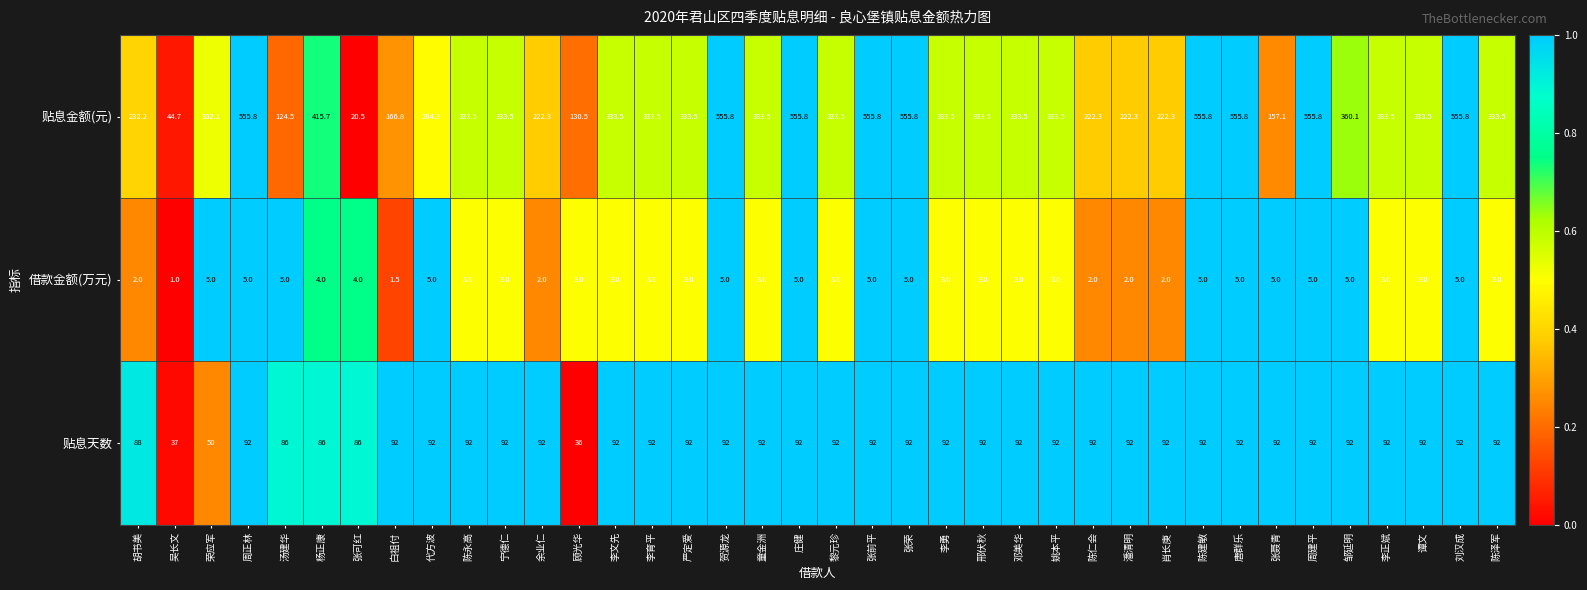

Which series has the widest spread of values?

贴息金额(元)